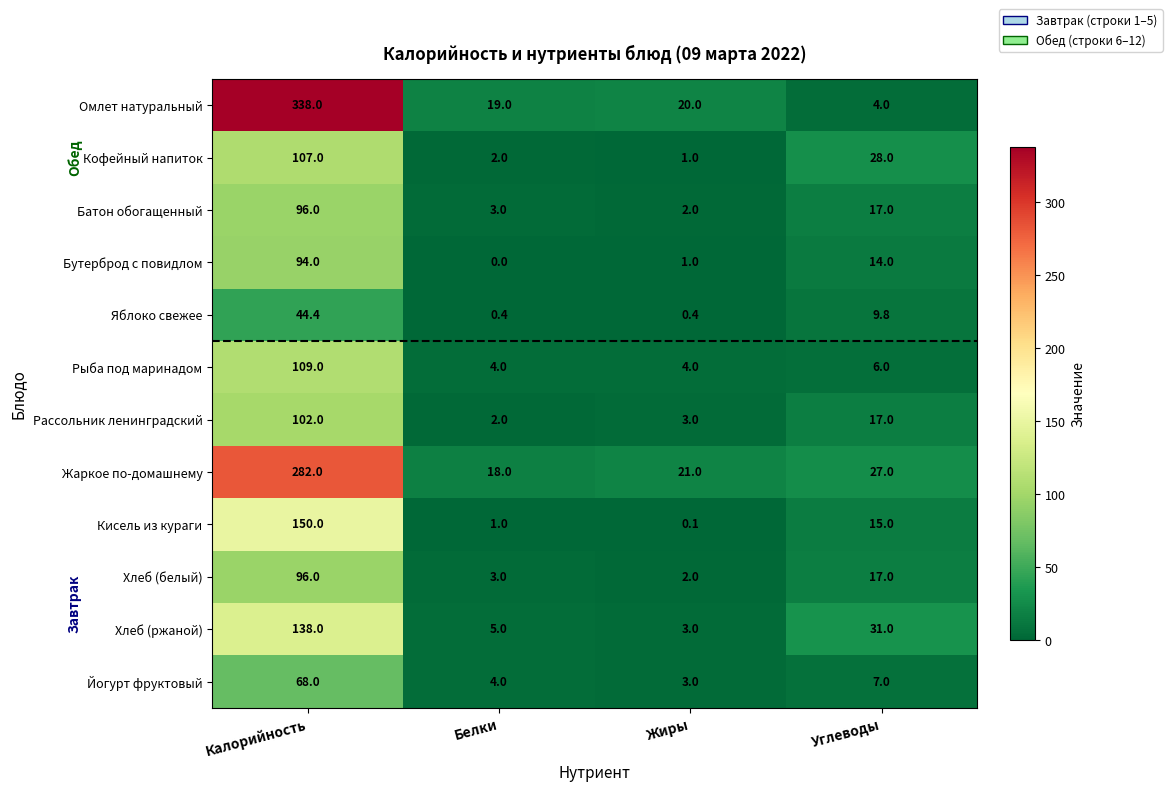

What is the difference between the Хлеб (ржаной) values at Жиры and Углеводы?

28.0